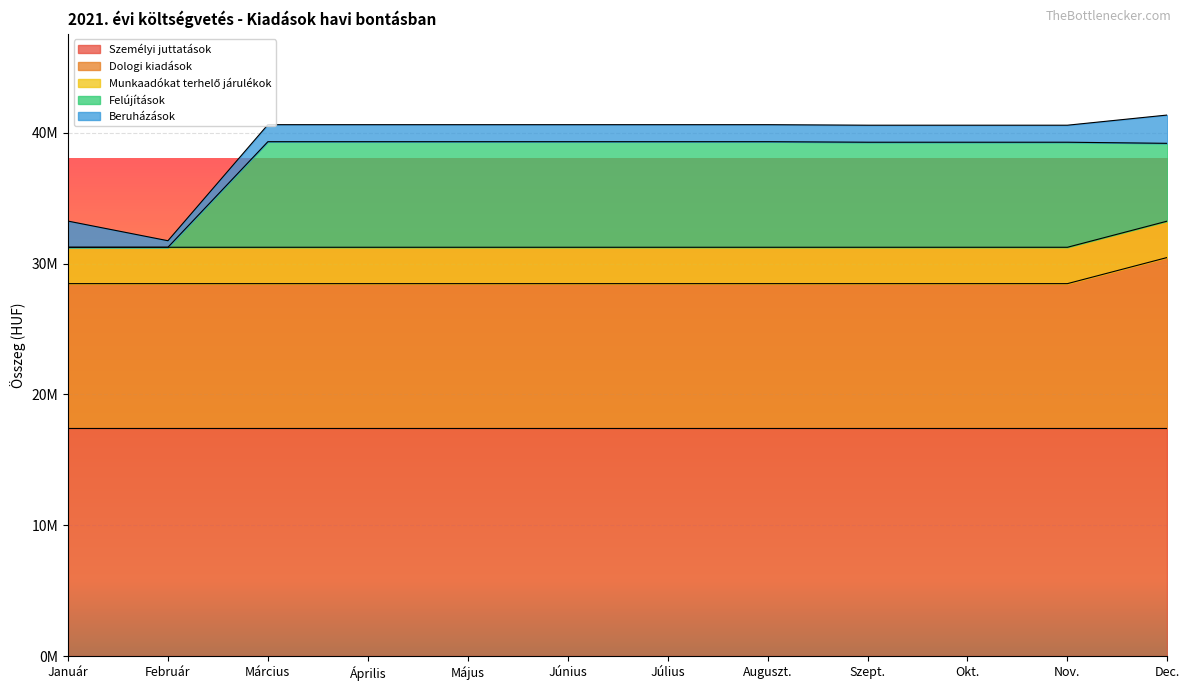

At which label does Dologi kiadások reach its peak?

Dec.